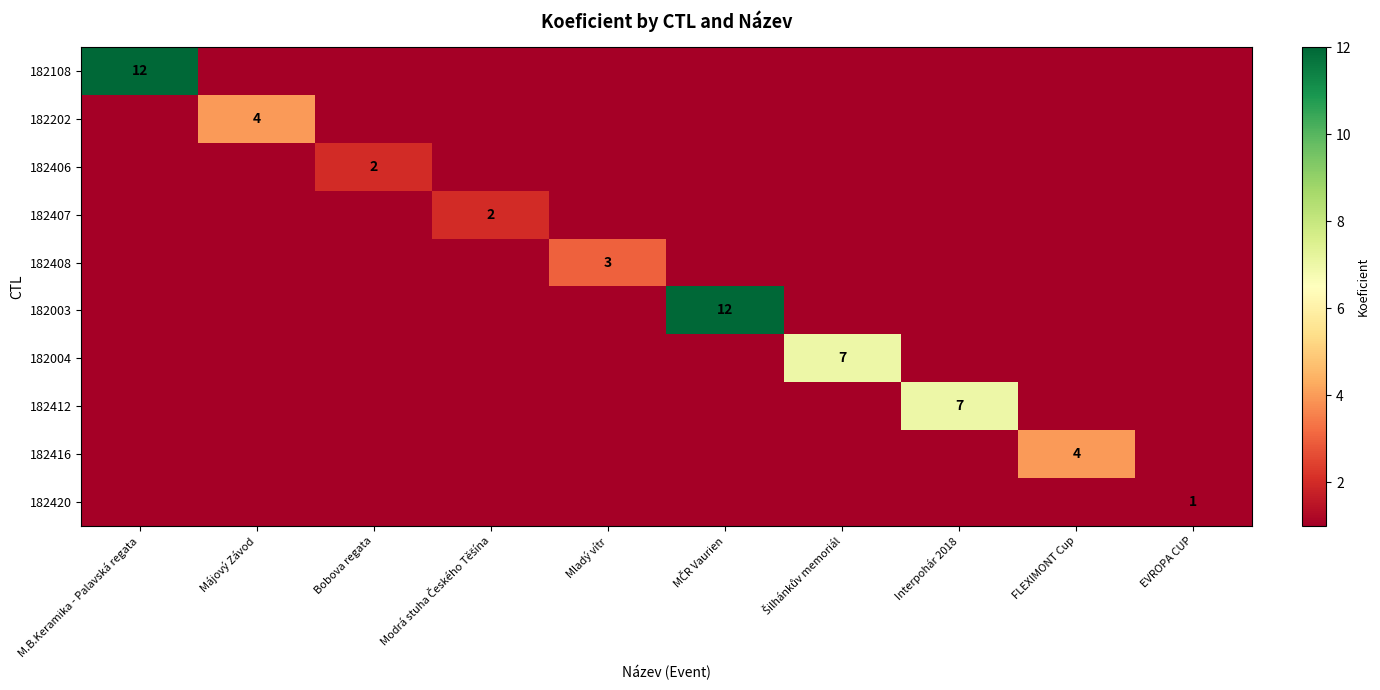

True or false: 182412 has a value of 7 at Interpohár 2018.

True